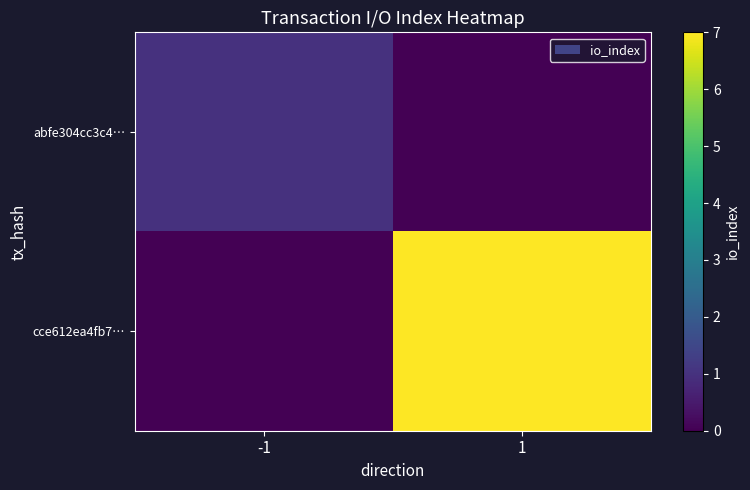

Reading right to left, what are all the values shown in this chart?

abfe304cc3c4…: 1=0	-1=1
cce612ea4fb7…: 1=7	-1=0